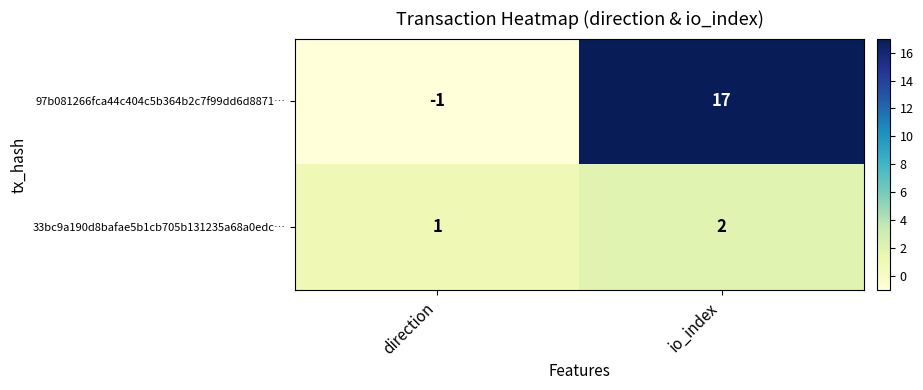

What is the sum of the 97b081266fca44c404c5b364b2c7f99dd6d8871… values at io_index and direction?

16